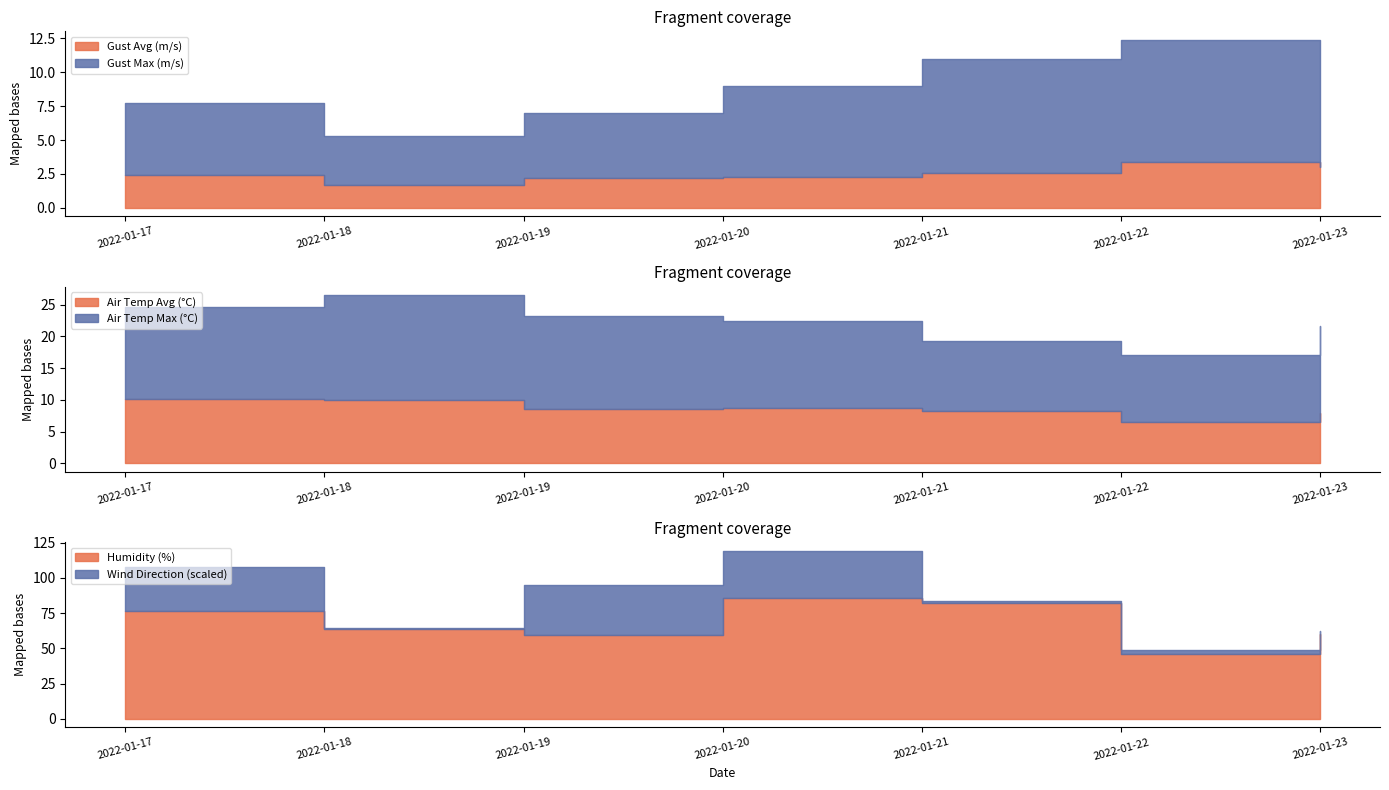

What is the average value of the Gust Avg (m/s) series?

2.5